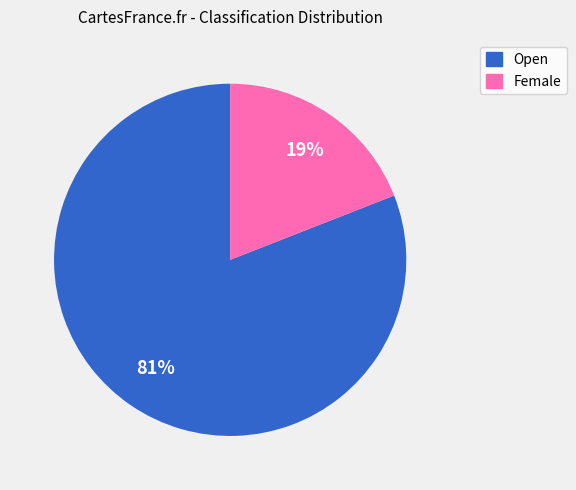

Which category has the smallest portion of the pie?

Female